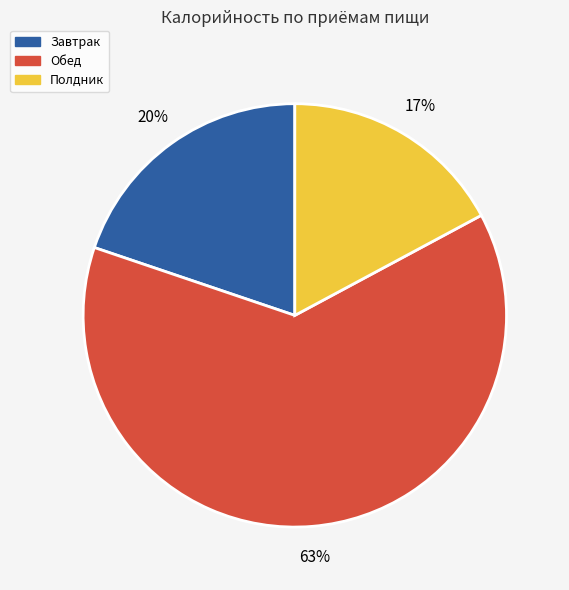

Is there a majority slice in this chart?

Yes